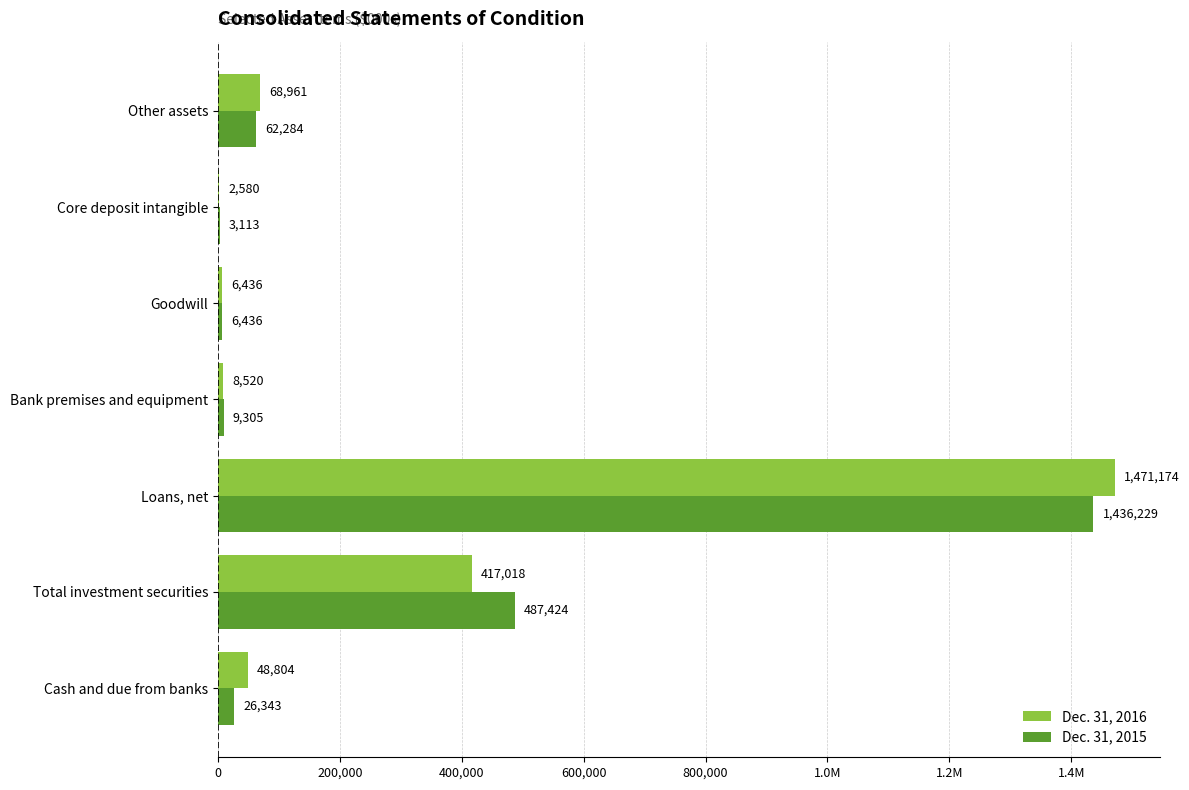

What is the highest value of the Dec. 31, 2016 series?

1471174